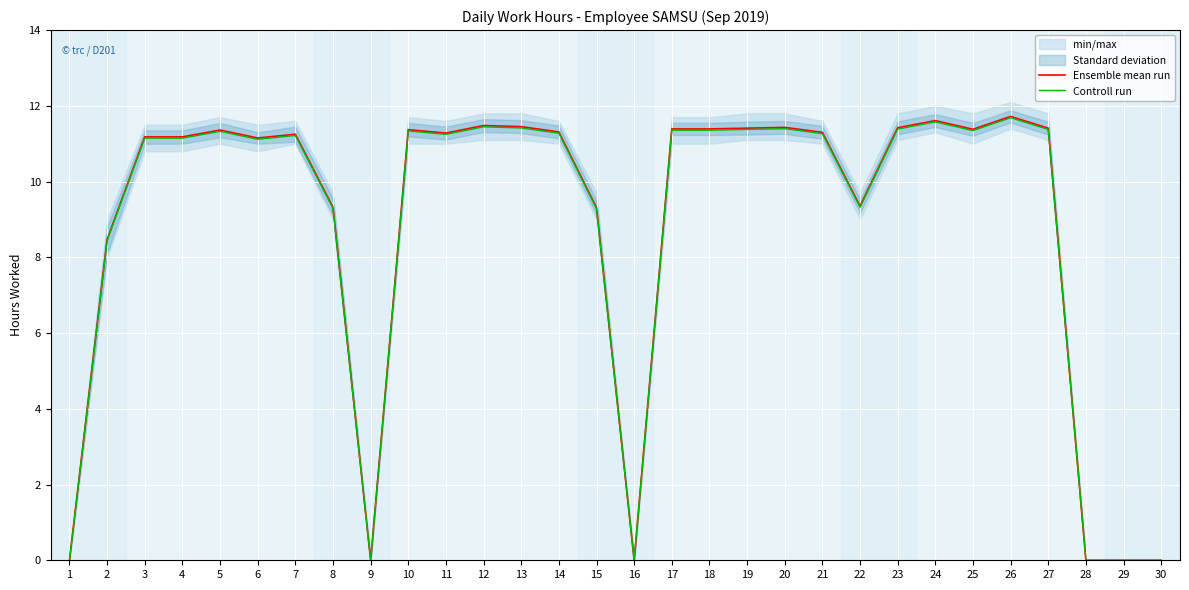

Reading left to right, transcribe all the data shown in this chart.

Ensemble mean run: 0.0	8.5	11.2	11.2	11.4	11.2	11.2	9.3	0.0	11.4	11.3	11.5	11.4	11.3	9.3	0.0	11.4	11.4	11.4	11.4	11.3	9.3	11.4	11.6	11.4	11.7	11.4	0.0	0.0	0.0
Controll run: 0.0	8.4	11.1	11.1	11.3	11.1	11.2	9.3	0.0	11.3	11.2	11.4	11.4	11.3	9.3	0.0	11.4	11.4	11.4	11.4	11.3	9.3	11.4	11.6	11.3	11.7	11.4	0.0	0.0	0.0